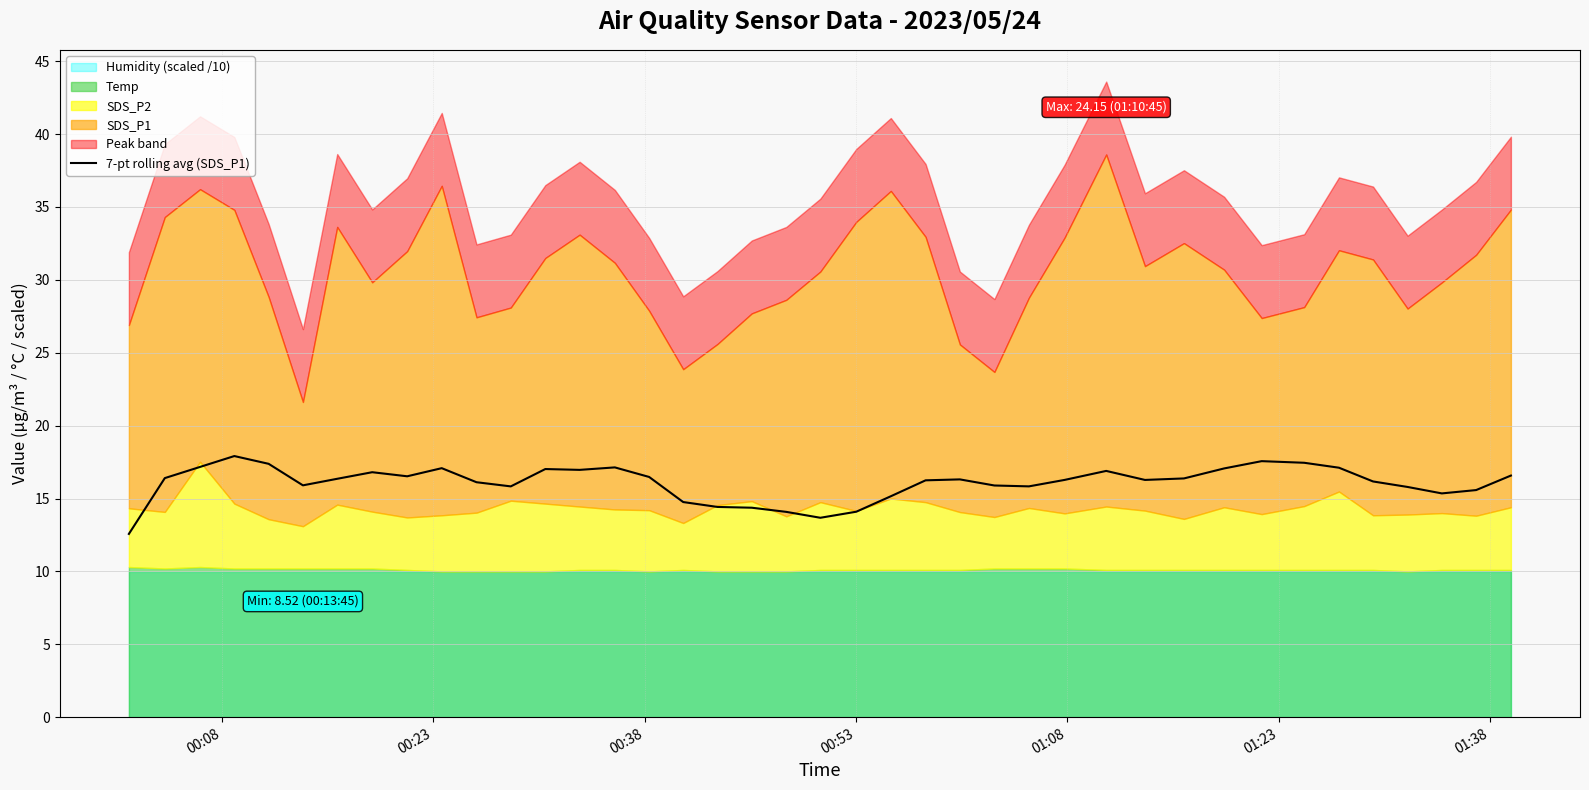

Reading left to right, what are all the values shown in this chart?

12.6	16.4	17.2	17.9	17.4	15.9	16.4	16.8	16.5	17.1	16.1	15.8	17.0	17.0	17.1	16.5	14.8	14.4	14.4	14.1	13.7	14.1	15.2	16.2	16.3	15.9	15.8	16.3	16.9	16.3	16.4	17.1	17.6	17.5	17.1	16.2	15.8	15.3	15.6	16.6